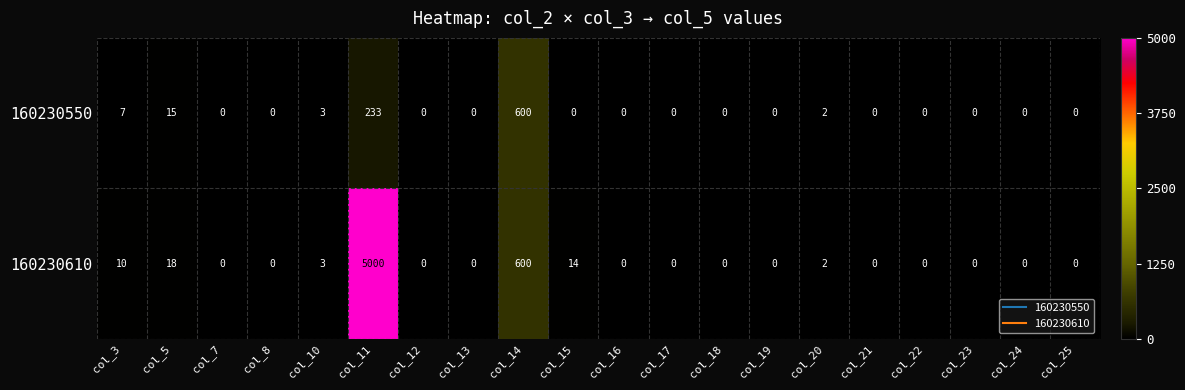

Which category has the highest value in the 160230550 series?

col_14